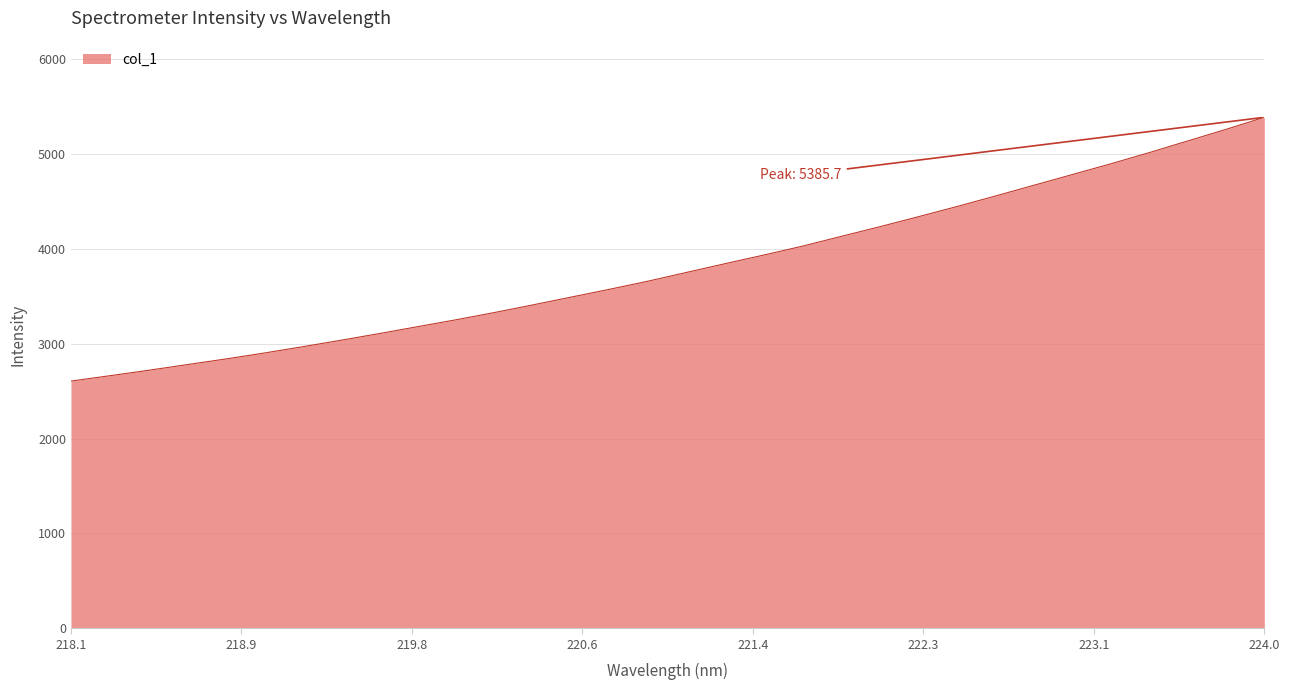

What is the greatest value displayed?

5385.7